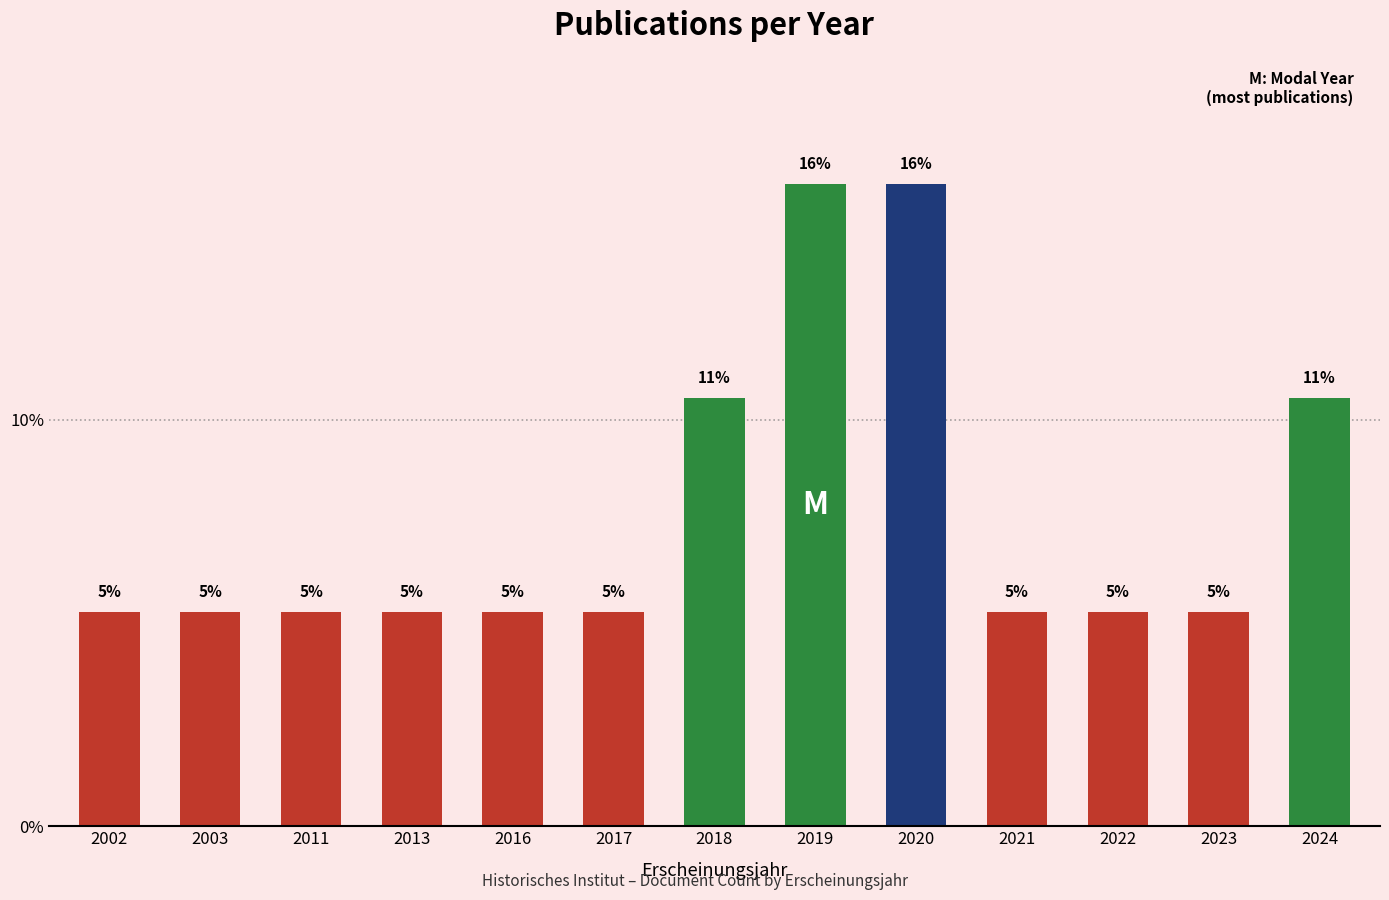

What is the sum of all values?

100.0